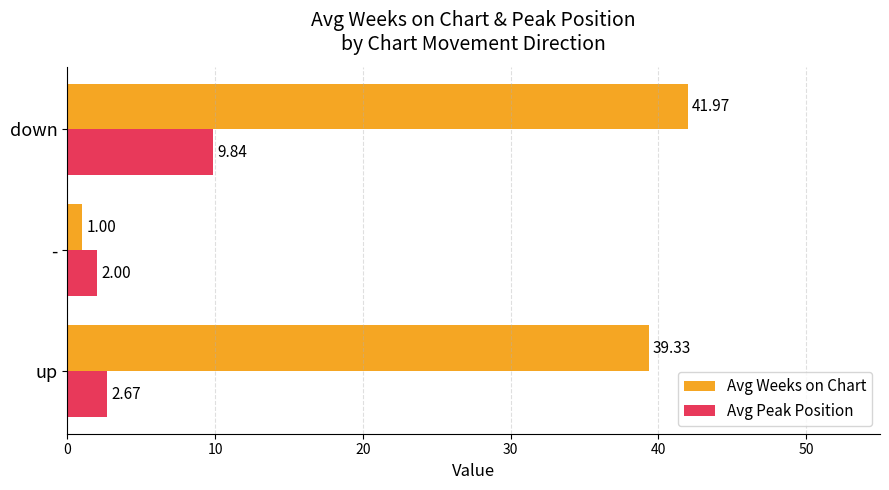

Rank the categories by Avg Peak Position value from highest to lowest.

down, up, -